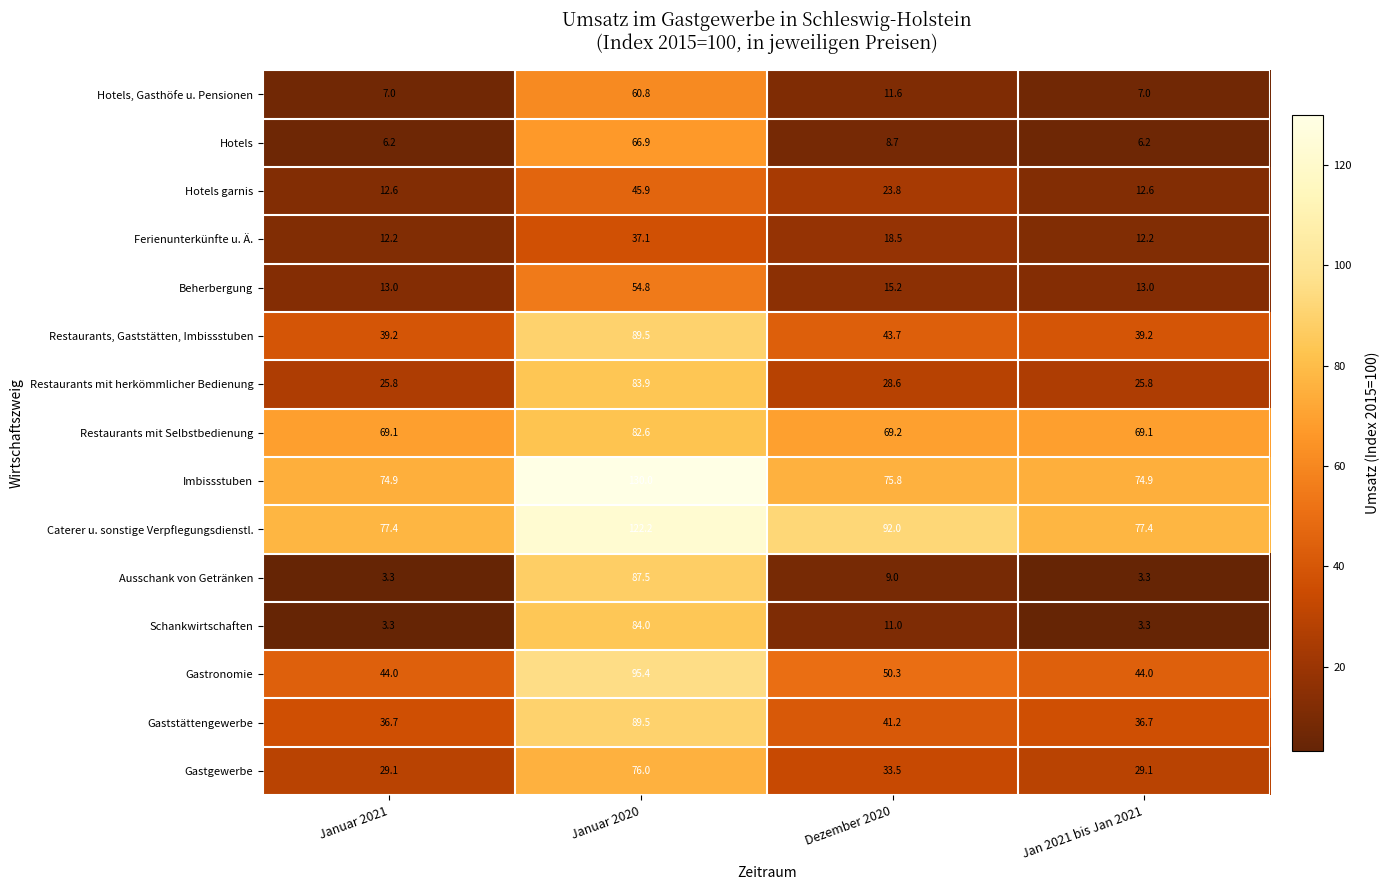

What is the difference between the maximum and second lowest values in the Restaurants, Gaststätten, Imbissstuben series?

50.3